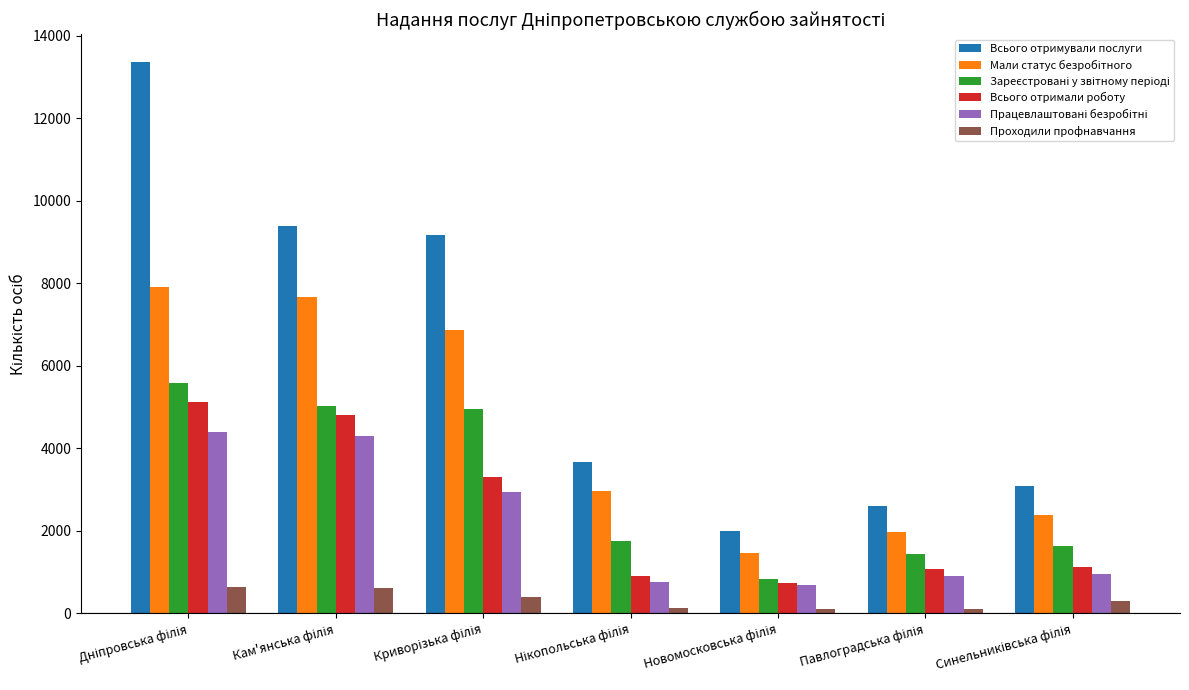

Which series has the largest range (max minus min)?

Всього отримували послуги